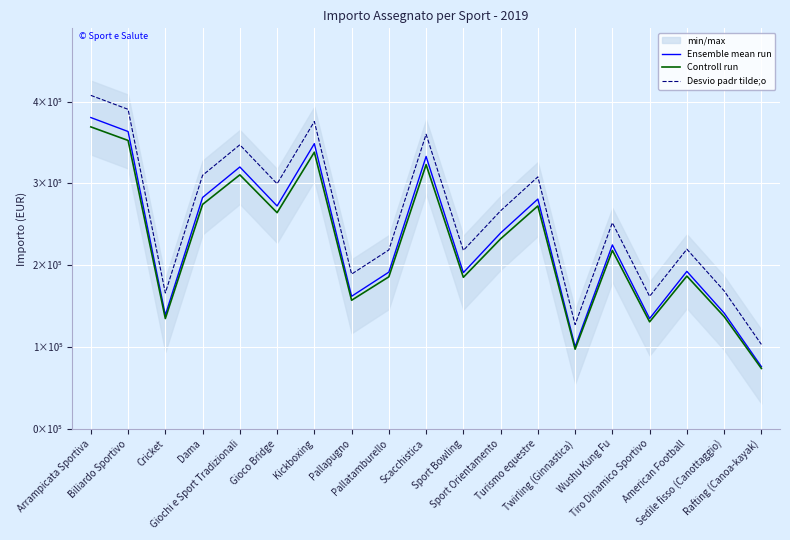

Reading left to right, list all the values displayed in this chart.

Ensemble mean run: Arrampicata Sportiva=380556.7	Biliardo Sportivo=363483.7	Cricket=139059.2	Dama=282864.0	Giochi e Sport Tradizionali=320132.7	Gioco Bridge=272480.2	Kickboxing=348654.6	Pallapugno=162091.0	Pallatamburello=191625.0	Scacchistica=333001.5	Sport Bowling=191002.0	Sport Orientamento=239478.8	Turismo equestre=280926.4	Twirling (Ginnastica)=100408.6	Wushu Kung Fu=224849.2	Tiro Dinamico Sportivo=134886.2	American Football=192542.6	Sedile fisso (Canottaggio)=141600.4	Rafting (Canoa-kayak)=76156.2
Controll run: Arrampicata Sportiva=369140.0	Biliardo Sportivo=352579.2	Cricket=134887.5	Dama=274378.1	Giochi e Sport Tradizionali=310528.7	Gioco Bridge=264305.7	Kickboxing=338195.0	Pallapugno=157228.2	Pallatamburello=185876.3	Scacchistica=323011.5	Sport Bowling=185272.0	Sport Orientamento=232294.4	Turismo equestre=272498.6	Twirling (Ginnastica)=97396.3	Wushu Kung Fu=218103.7	Tiro Dinamico Sportivo=130839.6	American Football=186766.4	Sedile fisso (Canottaggio)=137352.3	Rafting (Canoa-kayak)=73871.5
Desvio padr tilde;o: Arrampicata Sportiva=407671.0	Biliardo Sportivo=390598.1	Cricket=166173.6	Dama=309978.3	Giochi e Sport Tradizionali=347247.1	Gioco Bridge=299594.5	Kickboxing=375768.9	Pallapugno=189205.3	Pallatamburello=218739.4	Scacchistica=360115.9	Sport Bowling=218116.3	Sport Orientamento=266593.1	Turismo equestre=308040.7	Twirling (Ginnastica)=127522.9	Wushu Kung Fu=251963.5	Tiro Dinamico Sportivo=162000.5	American Football=219657.0	Sedile fisso (Canottaggio)=168714.7	Rafting (Canoa-kayak)=103270.5